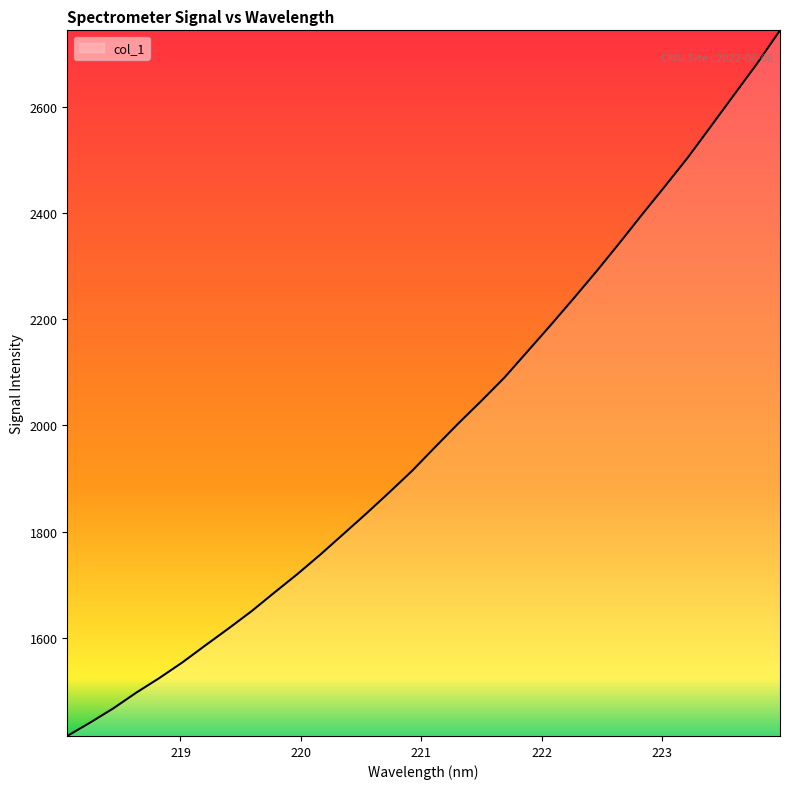

What is the maximum value shown in the chart?

2745.1